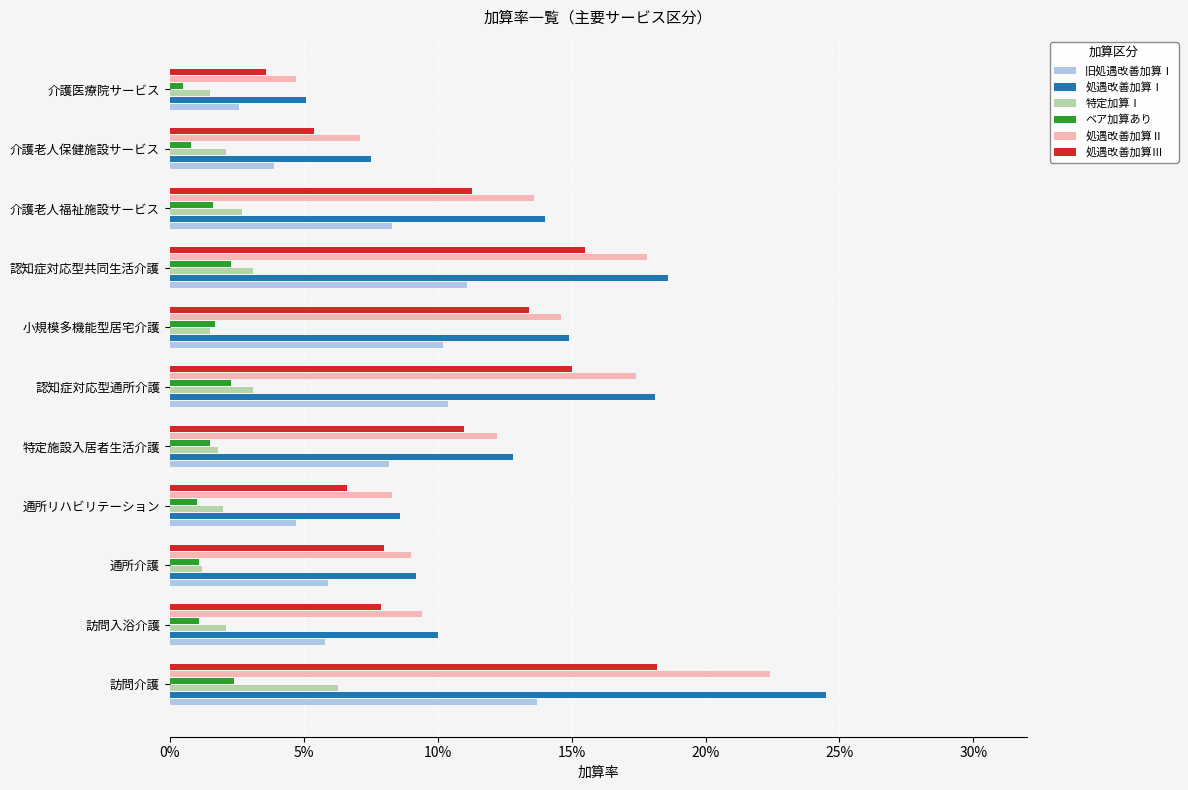

What are all the series names shown in the legend?

旧処遇改善加算Ⅰ, 処遇改善加算Ⅰ, 特定加算Ⅰ, ベア加算あり, 処遇改善加算Ⅱ, 処遇改善加算Ⅲ